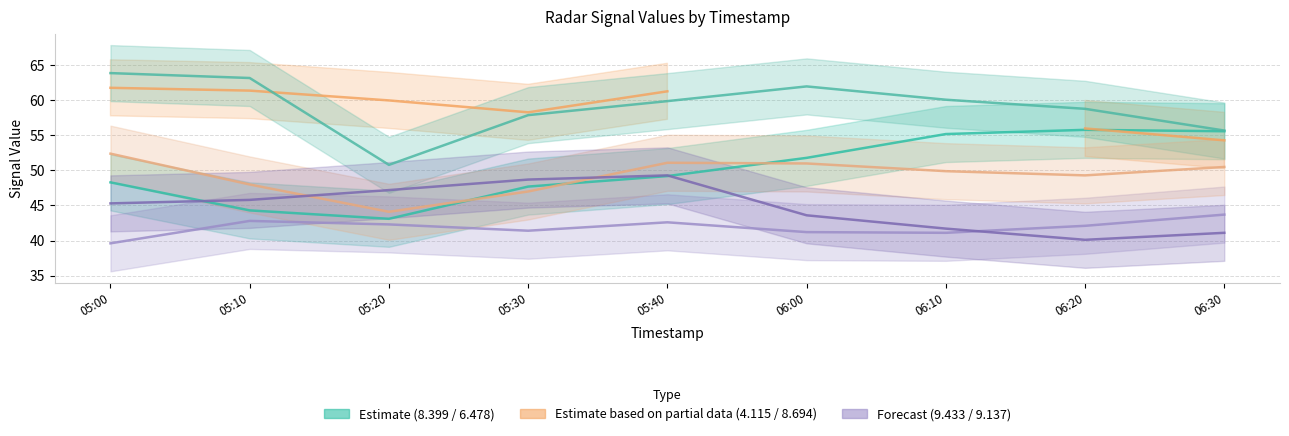

What is the greatest value displayed?

63.9